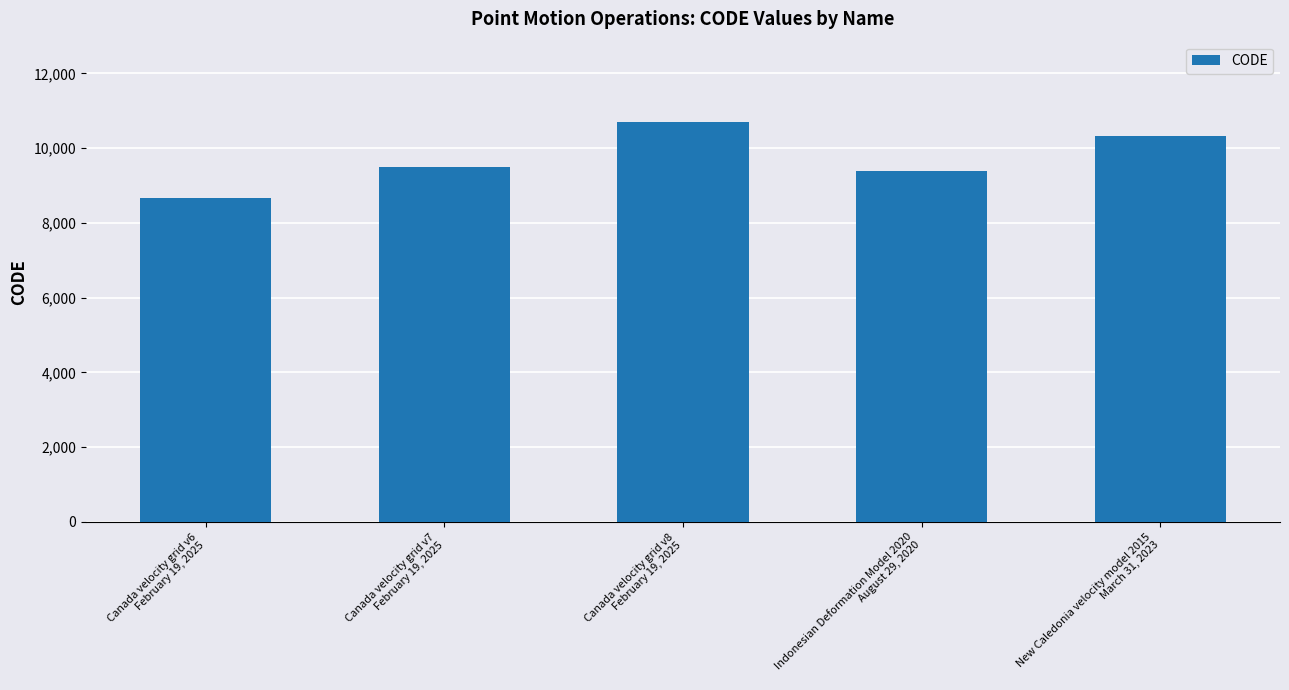

How many distinct data groups are displayed?

1